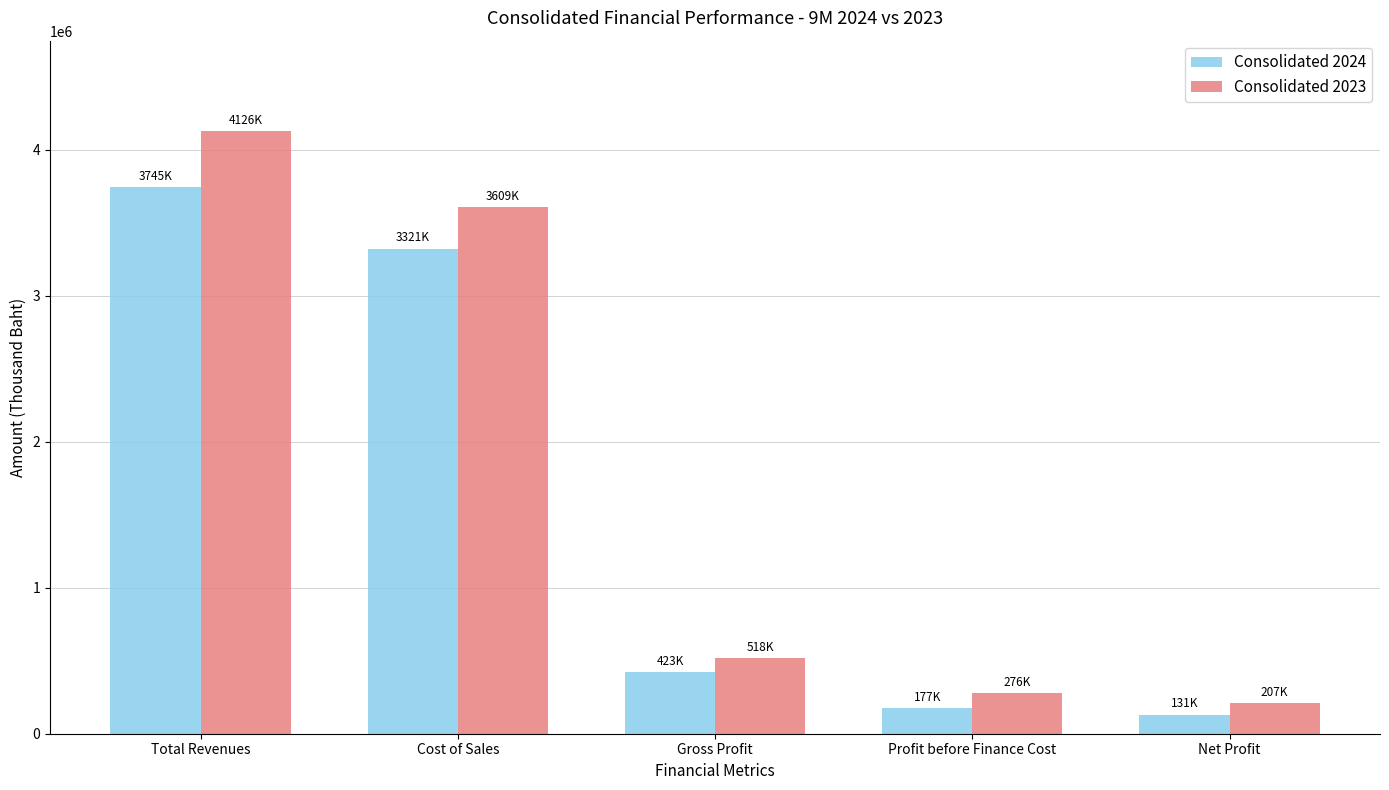

The Consolidated 2023 series shows 4126296 at Total Revenues. True or false?

True